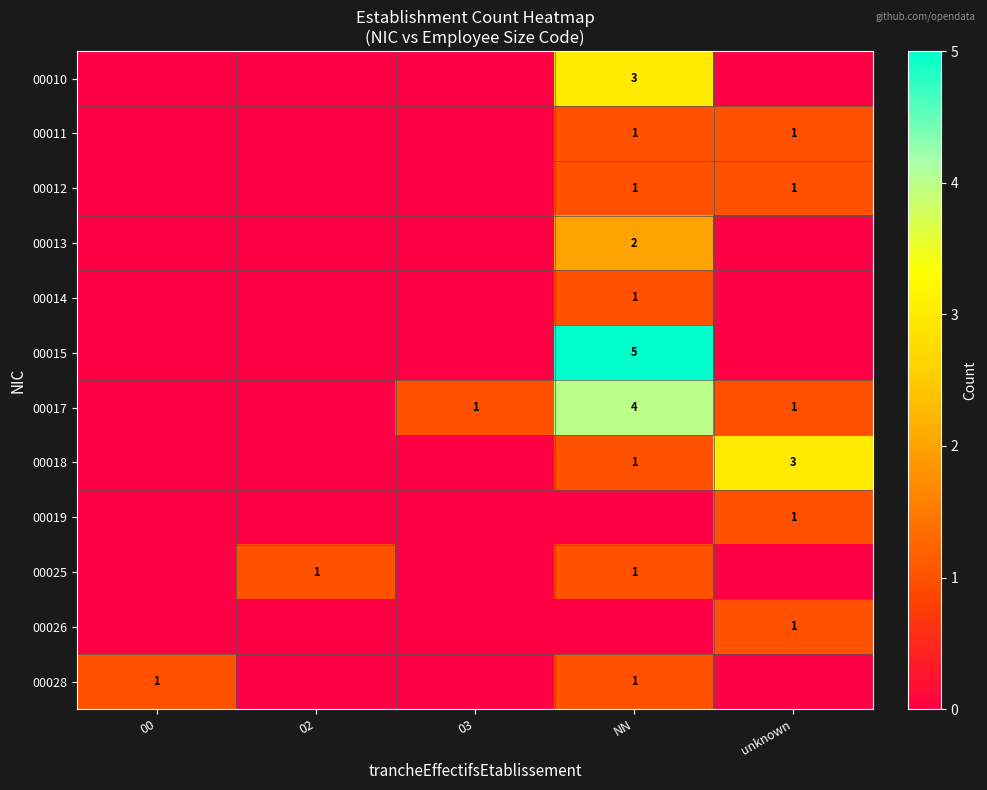

What is the difference between the 00017 values at NN and unknown?

3